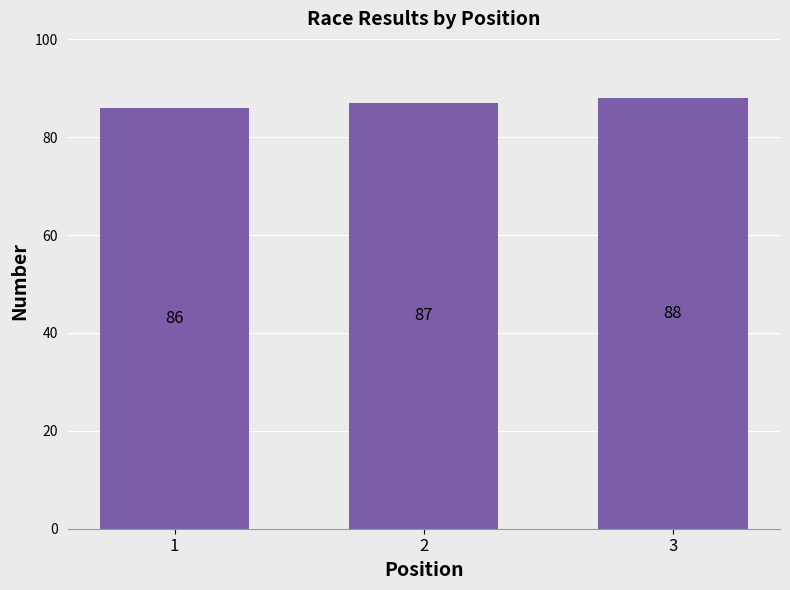

The chart shows a value of 86 at 1. True or false?

True